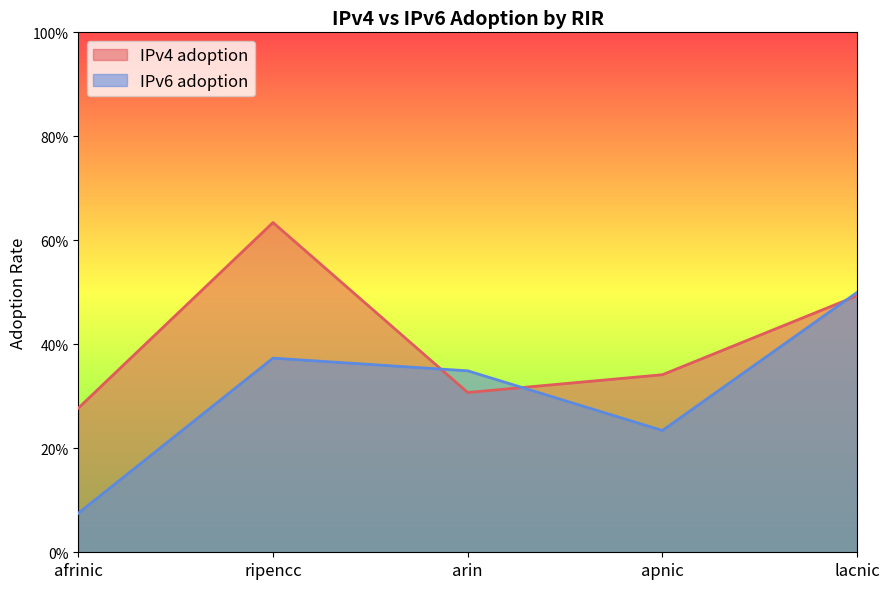

What is the maximum value for IPv6 adoption?

0.5